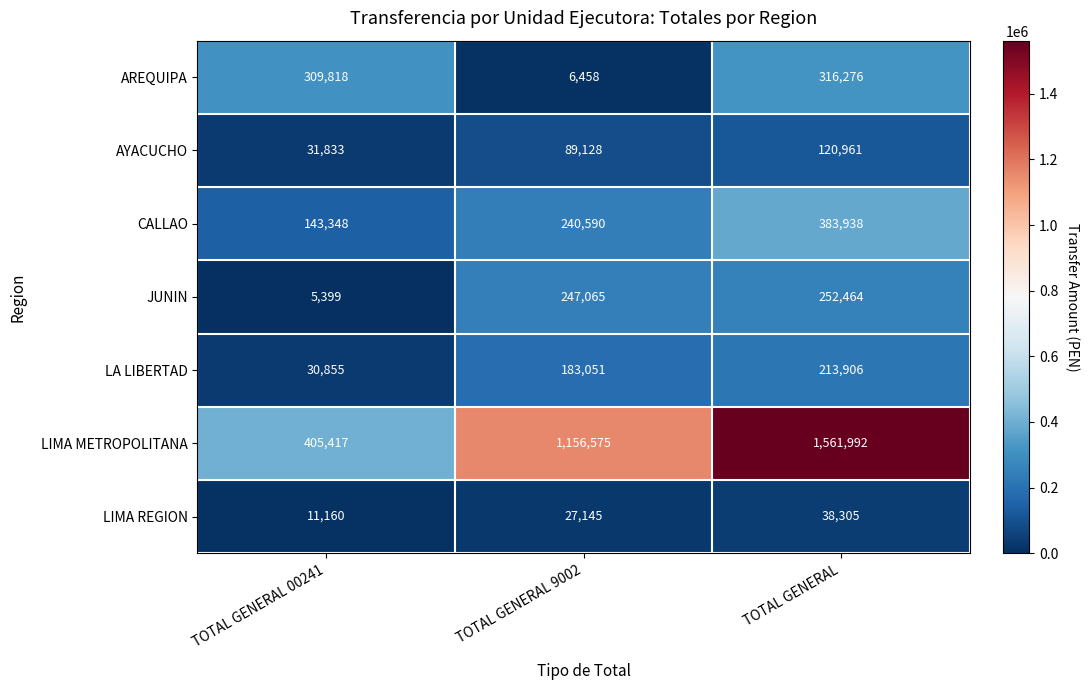

At which label is LIMA REGION closest to 24732?

TOTAL GENERAL 9002